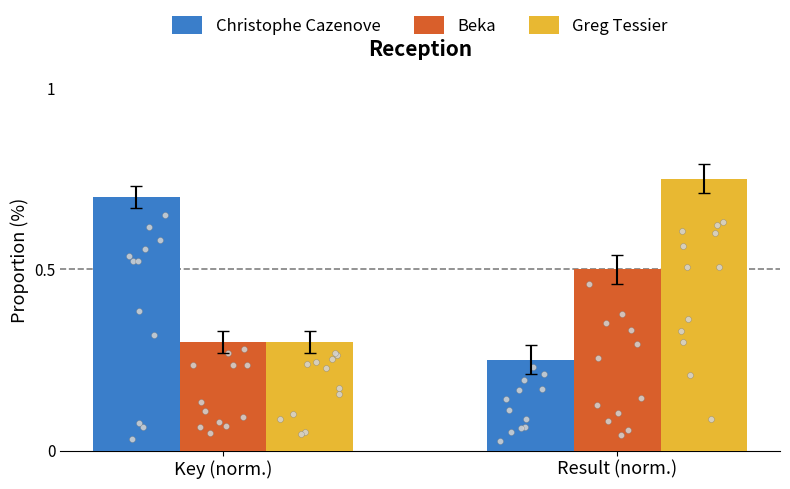

What is the total value across all series at Result (norm.)?

1.5